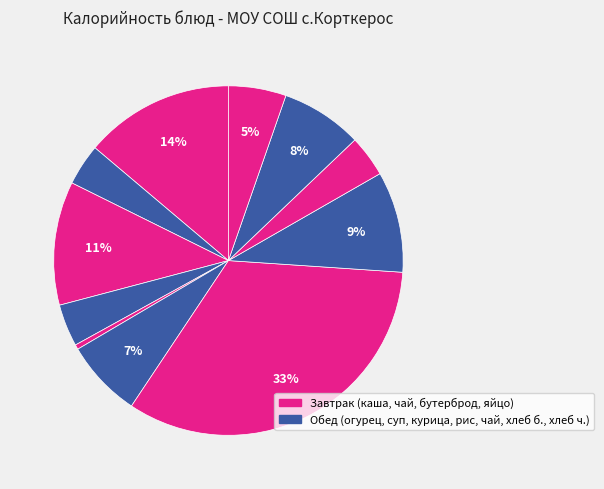

Count the number of slices in the pie.

11